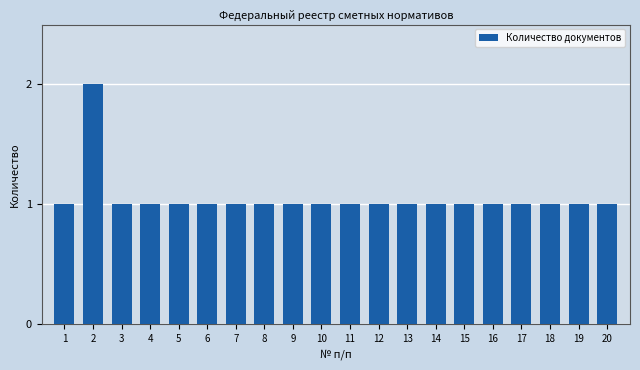

What is the value of the 16th bar from the left?

1